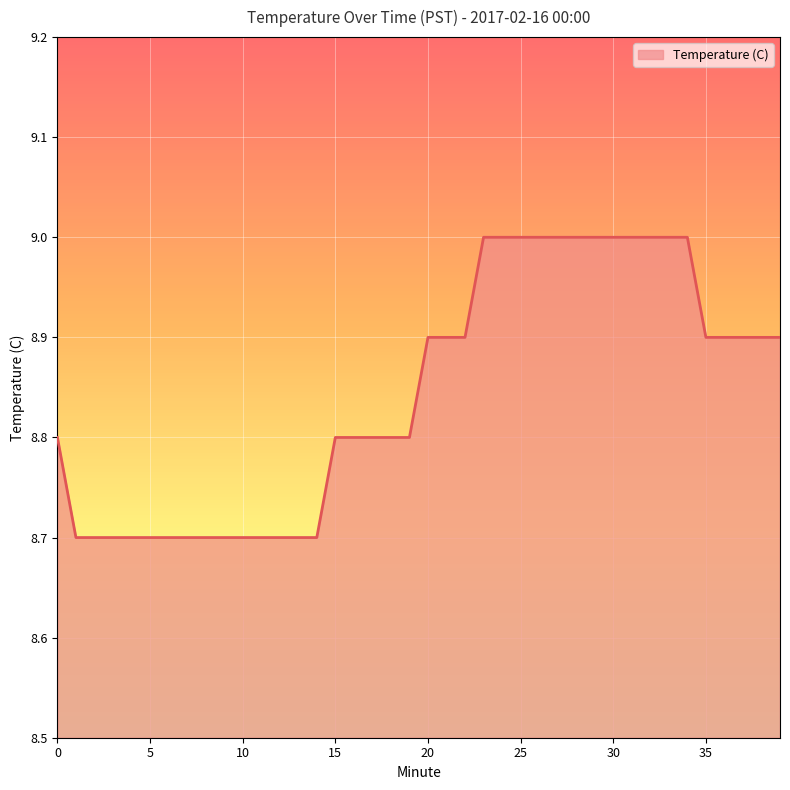

How many lines are shown in the chart?

1